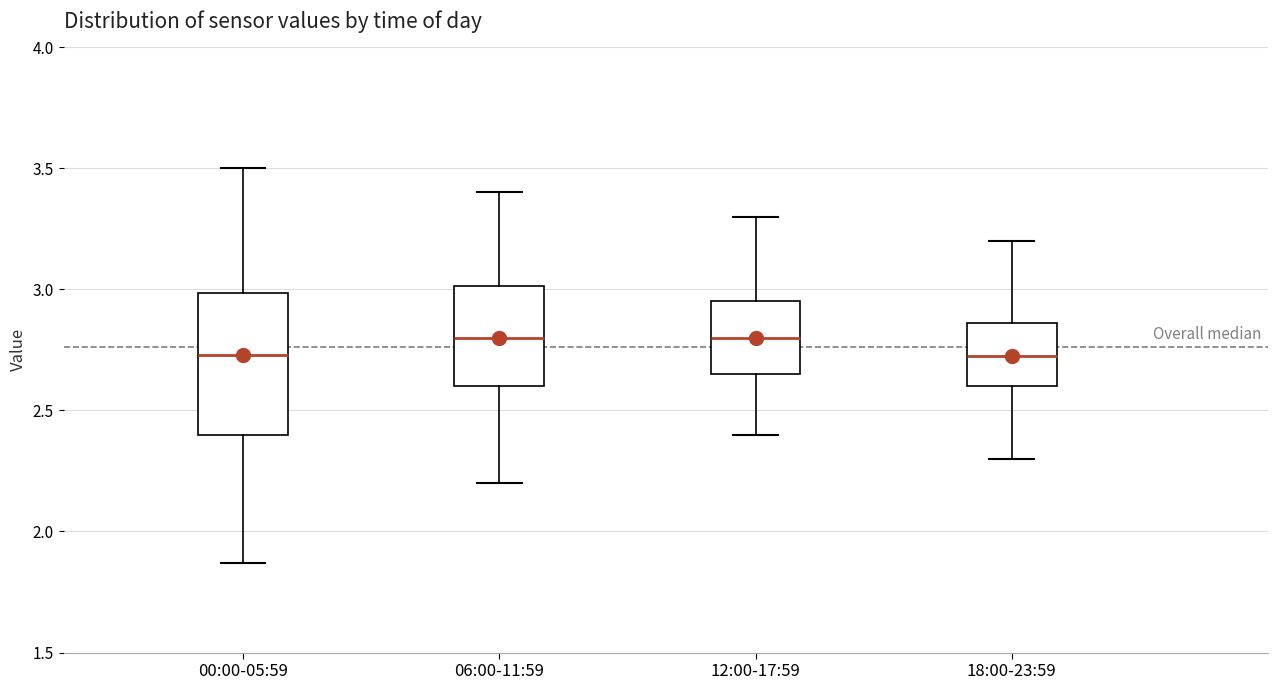

Reading left to right, transcribe this box plot: for each box, give where its median line is, the range the box spans, and where its two whiskers end, as read against the y-axis. The values are not printed on the chart, so give them approximately, as read against the axis.

00:00-05:59: median 2.75, box 2.40 to 3.00, whiskers 1.85 to 3.50
06:00-11:59: median 2.80, box 2.60 to 3.00, whiskers 2.20 to 3.40
12:00-17:59: median 2.80, box 2.65 to 2.95, whiskers 2.40 to 3.30
18:00-23:59: median 2.75, box 2.60 to 2.85, whiskers 2.30 to 3.20